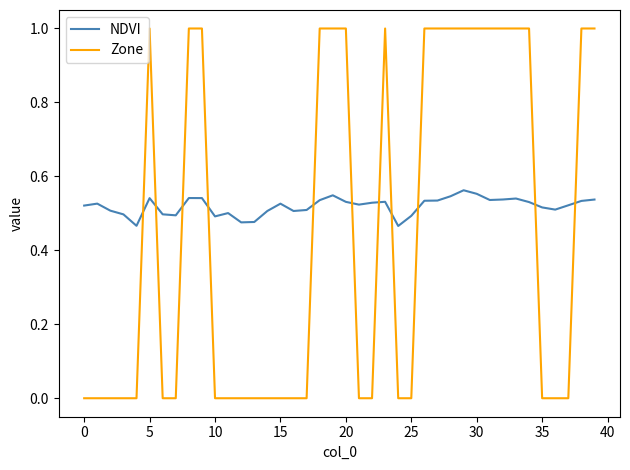

How many times do Zone and NDVI cross each other?

11